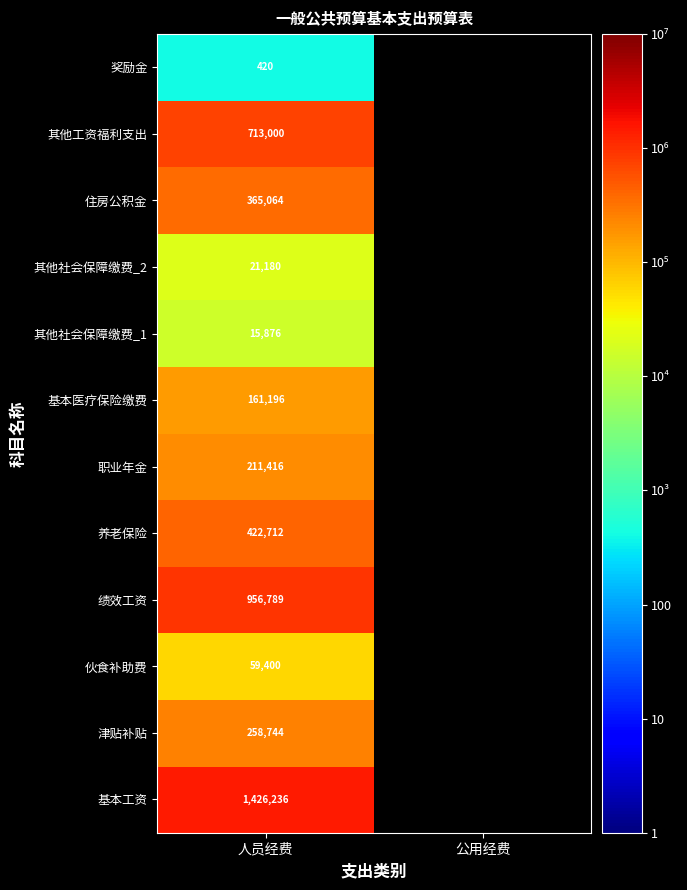

Between 公用经费 and 人员经费, which is larger?

人员经费